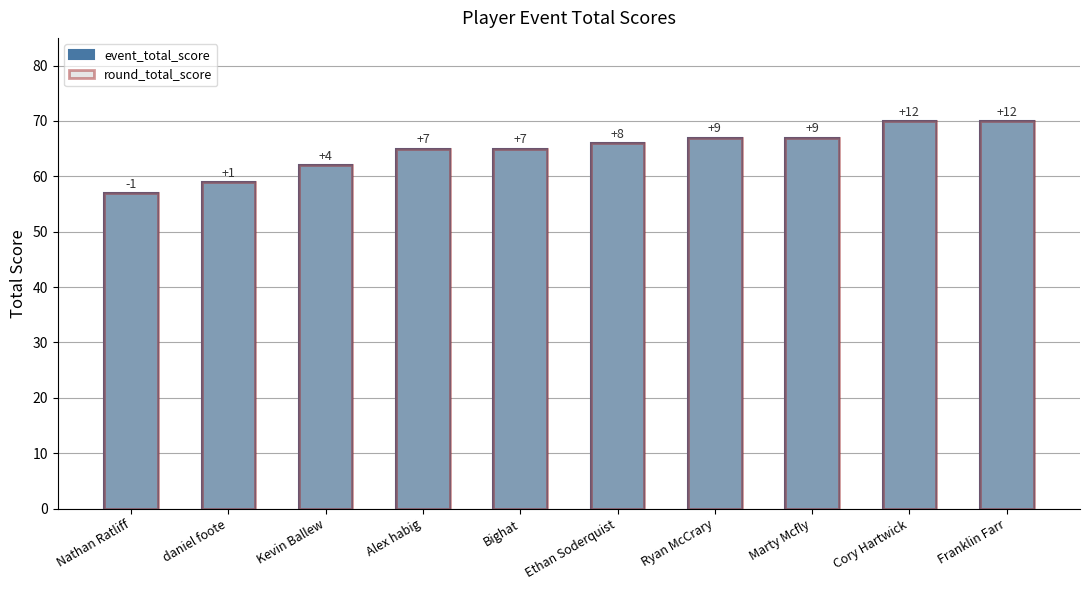

The event_total_score series shows 67 at Marty Mcfly. True or false?

True